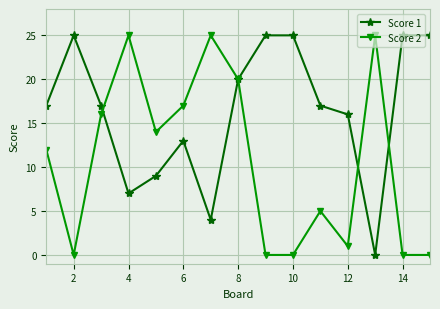

List the series in order of their overall mean, highest first.

Score 1, Score 2